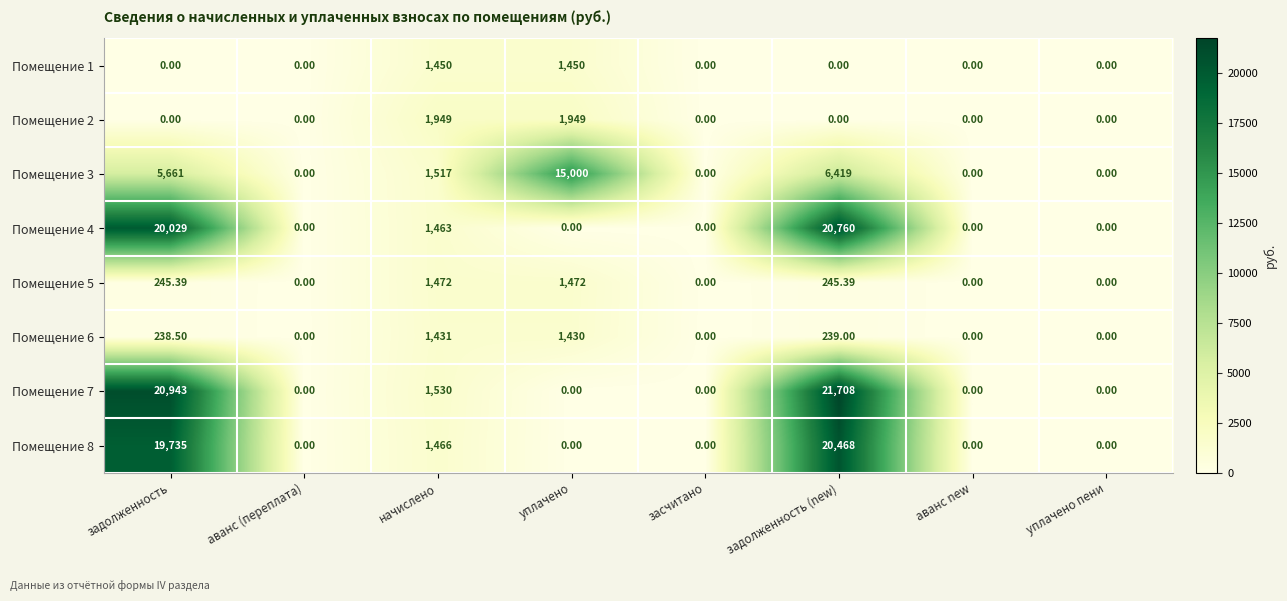

At which category is the sum across all series the highest?

задолженность (new)